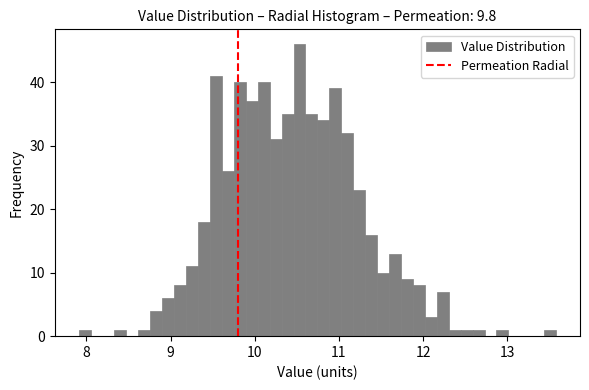

Read against the x-axis, roughly where is the centre of the tallest bar?

10.5